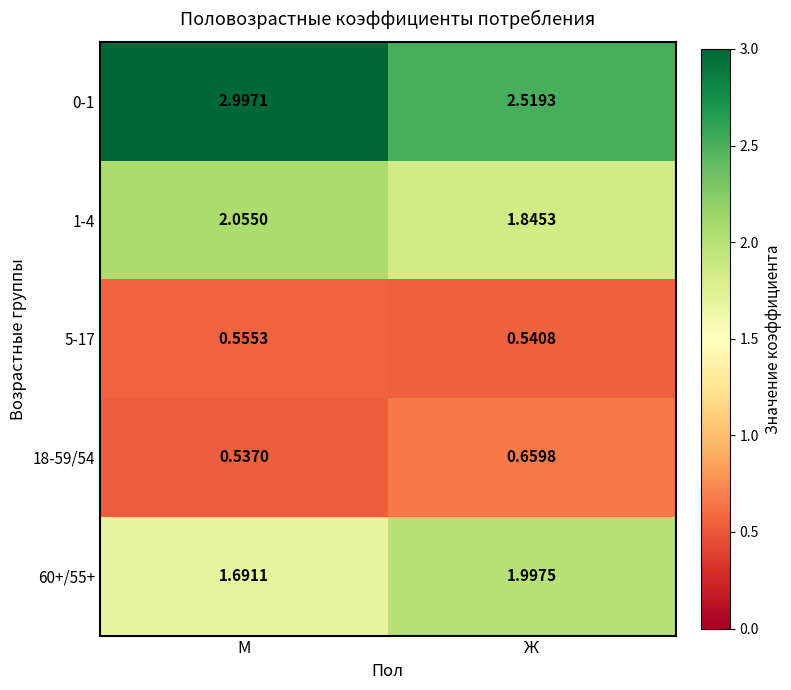

List the labels in order of 1-4 value, largest first.

М, Ж